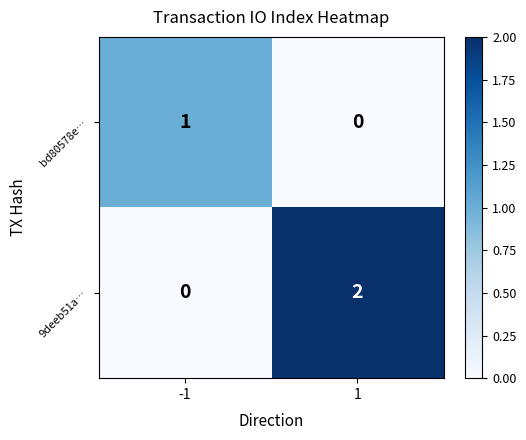

Which series has the largest total across all categories?

9deeb51a…